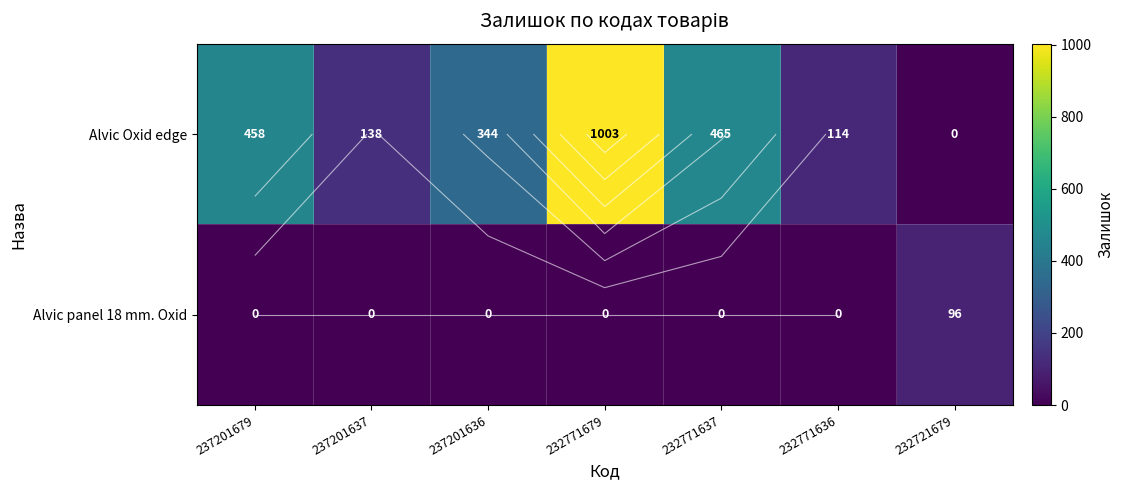

At which label is Alvic panel 18 mm. Oxid closest to 48?

237201679